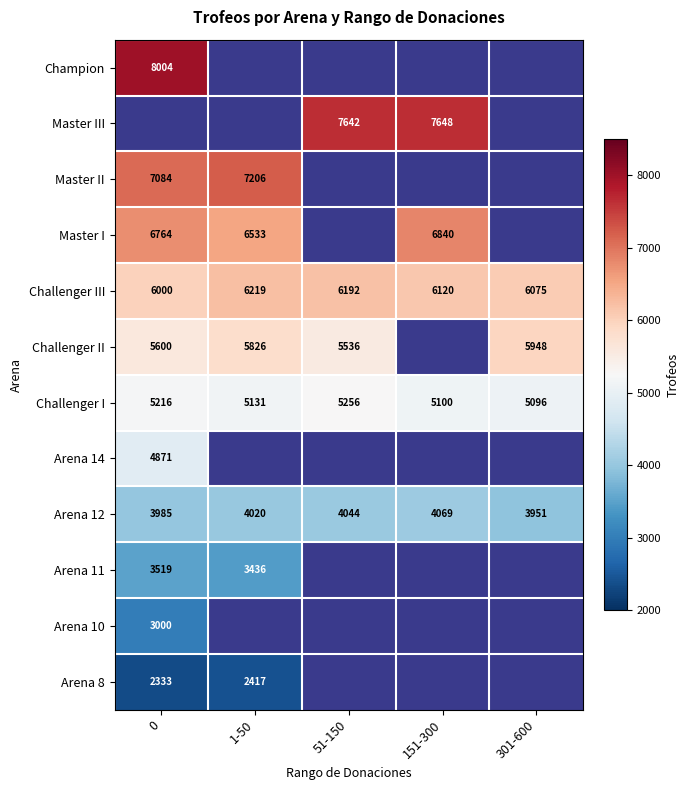

Rank the categories by Challenger III value from highest to lowest.

1-50, 51-150, 151-300, 301-600, 0